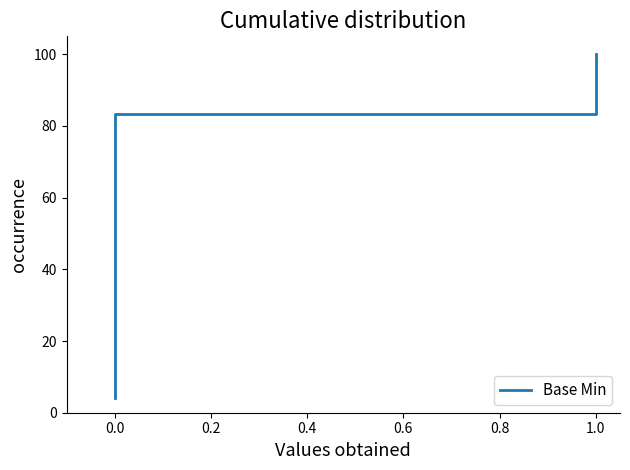

What is the smallest value displayed?

4.2